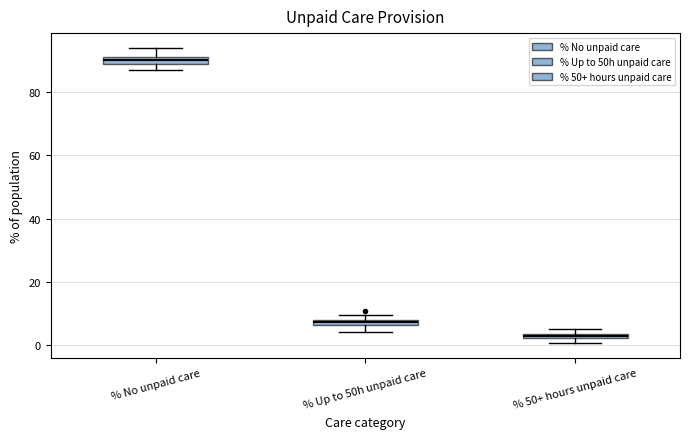

Where is the lower edge of the box for % Up to 50h unpaid care on the y-axis? The values are not printed on the chart, so give them approximately, as read against the axis.

6